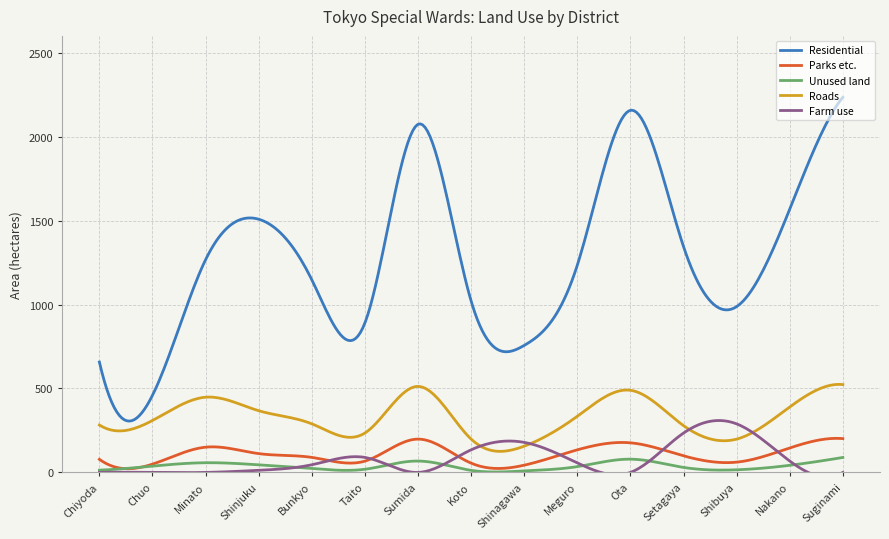

What is the value of the Residential point at the 8th from the left?

1021.3